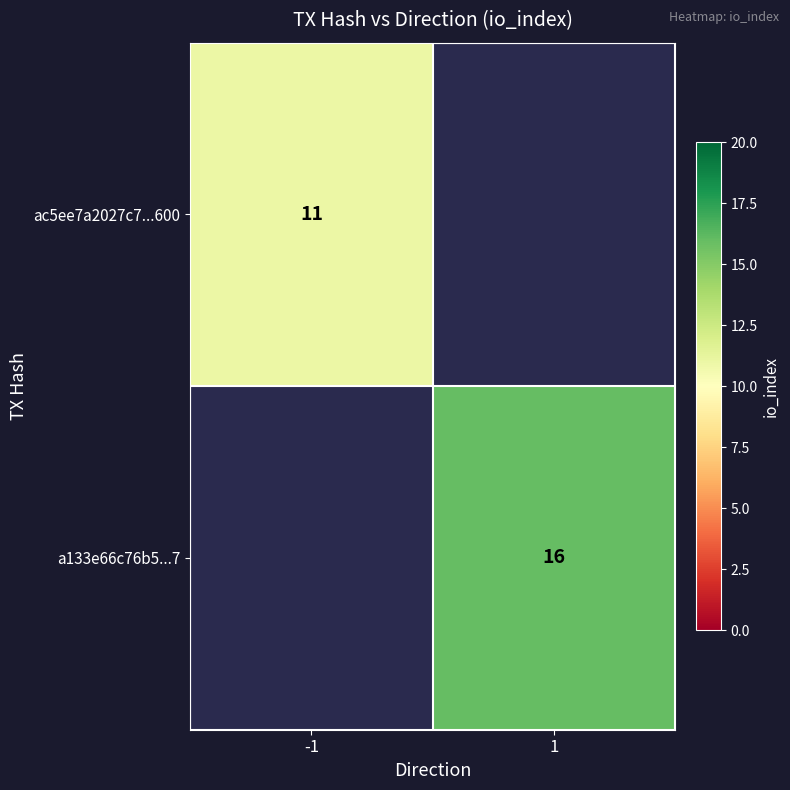

True or false: ac5ee7a2027c7...600 has a value of 17 at -1.

False